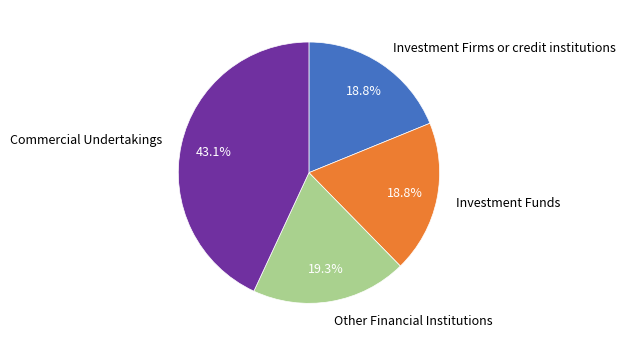

What is the ratio of the value at Investment Firms or credit institutions to the value at Investment Funds?

1.0